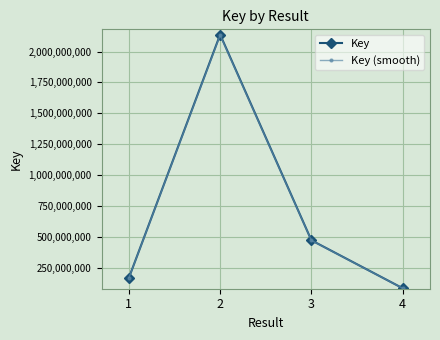

Count the number of categories in the chart.

4